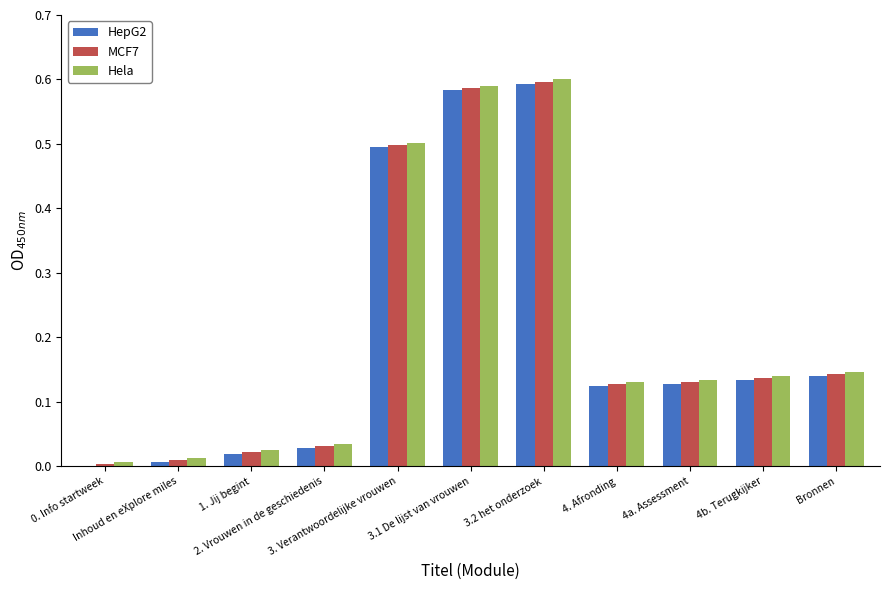

What is the average value of the MCF7 series?

0.2